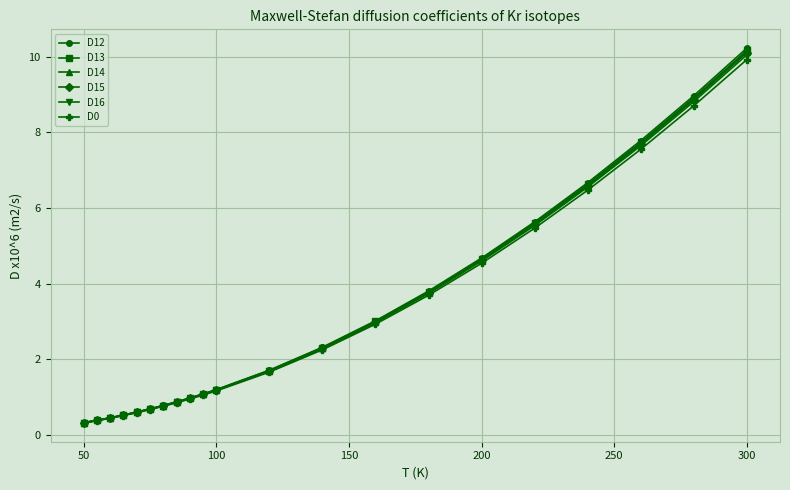

At how many categories does at least one series exceed 4?

6